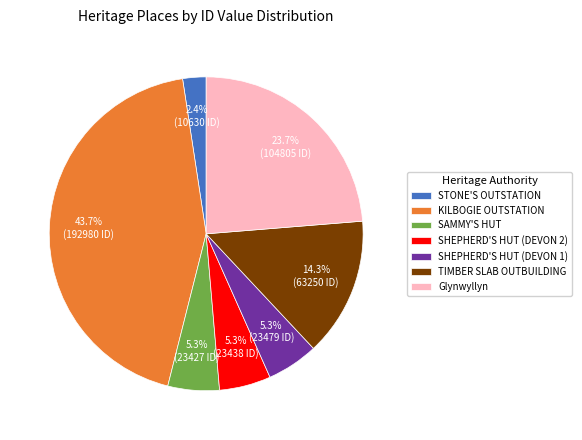

Approximately how many times larger is the value at TIMBER SLAB OUTBUILDING compared to Glynwyllyn?

0.6